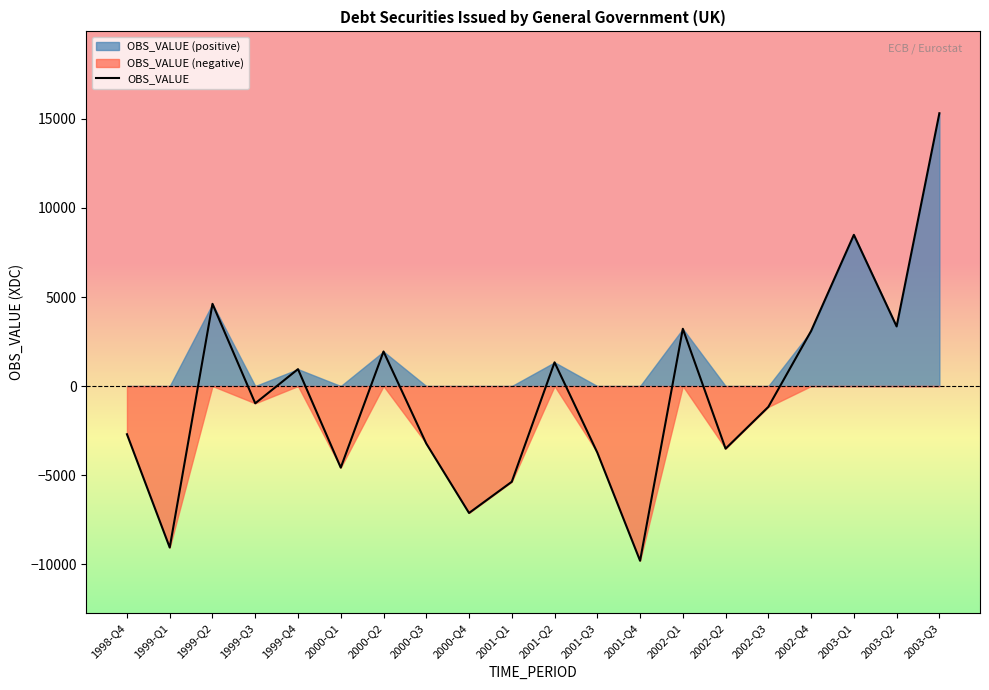

Reading left to right, what are all the values shown in this chart?

1998-Q4=-2707	1999-Q1=-9069	1999-Q2=4617	1999-Q3=-970	1999-Q4=950	2000-Q1=-4582	2000-Q2=1941	2000-Q3=-3229	2000-Q4=-7129	2001-Q1=-5375	2001-Q2=1332	2001-Q3=-3736	2001-Q4=-9811	2002-Q1=3216	2002-Q2=-3517	2002-Q3=-1170	2002-Q4=3092	2003-Q1=8492	2003-Q2=3349	2003-Q3=15321